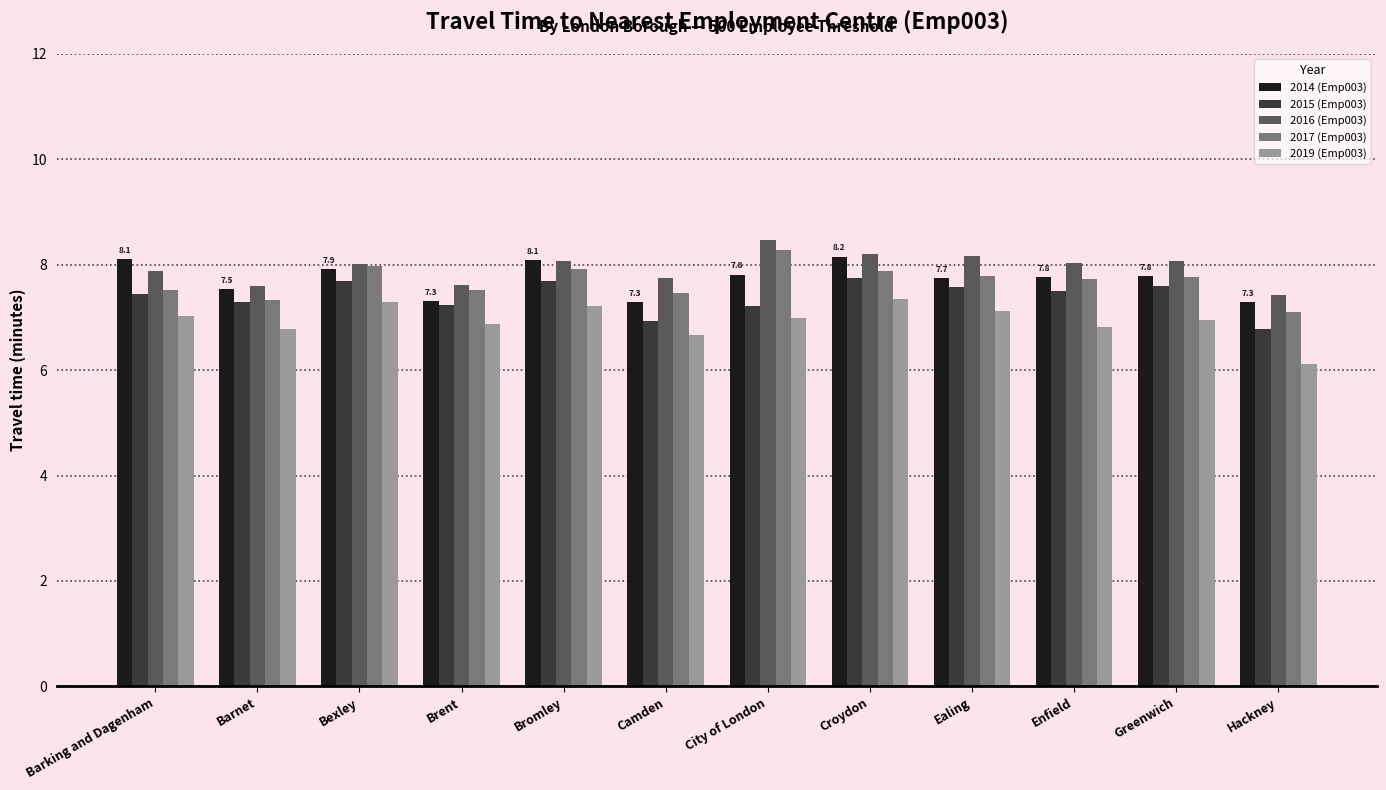

List the series in order of their peak value, highest first.

2016 (Emp003), 2017 (Emp003), 2014 (Emp003), 2015 (Emp003), 2019 (Emp003)